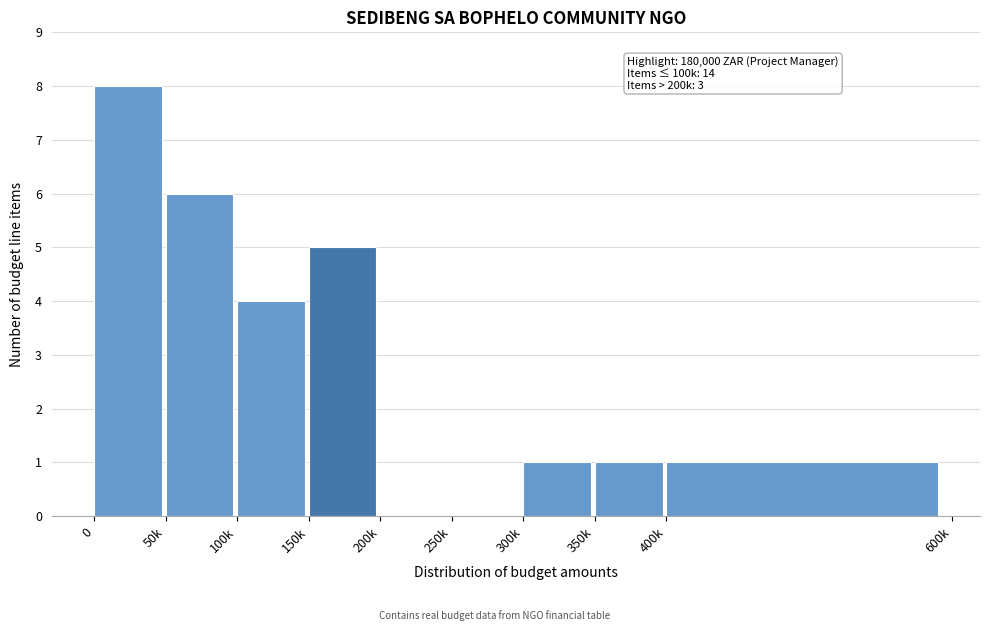

Reading right to left, transcribe all the data shown in this chart.

400k=1	350k=1	300k=1	250k=0	200k=0	150k=5	100k=4	50k=6	0=8